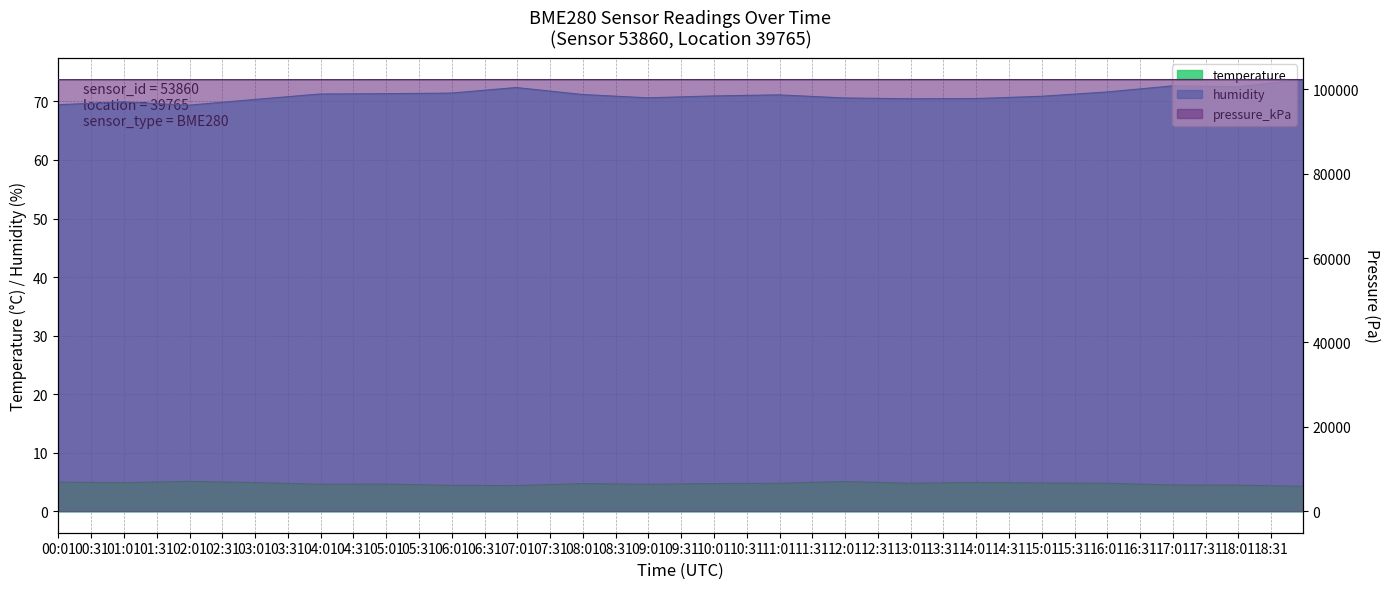

At which category is the sum across all series the highest?

17:00